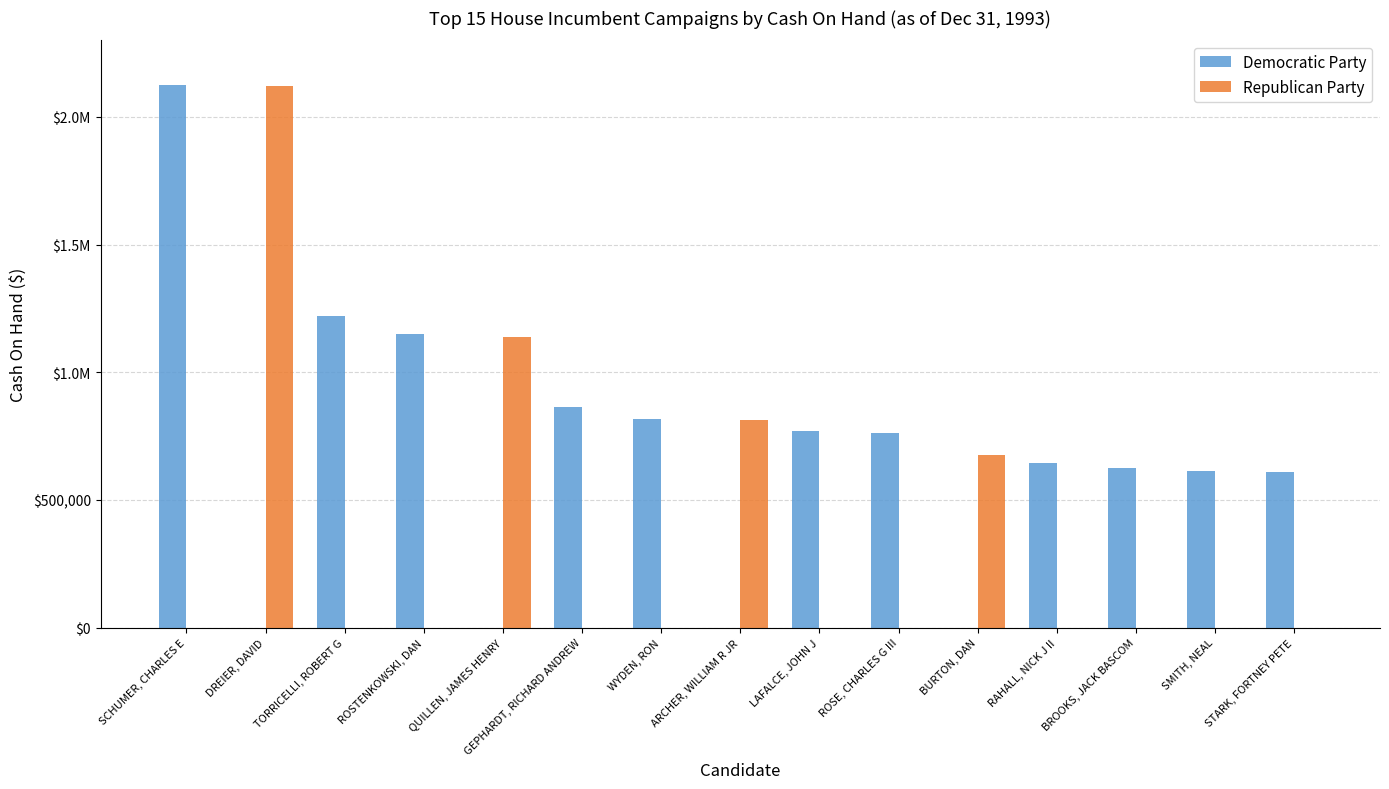

What is the total value across all series at QUILLEN, JAMES HENRY?

1136668